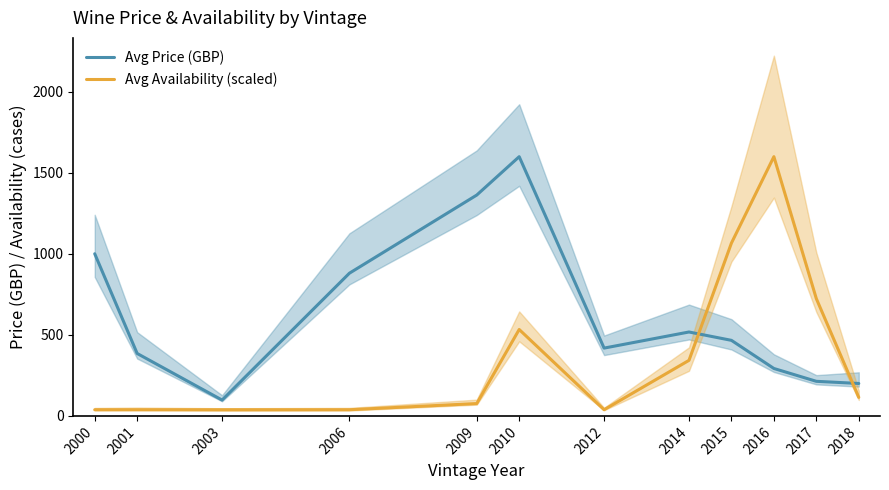

Is this an area chart (filled region under the line)?

No